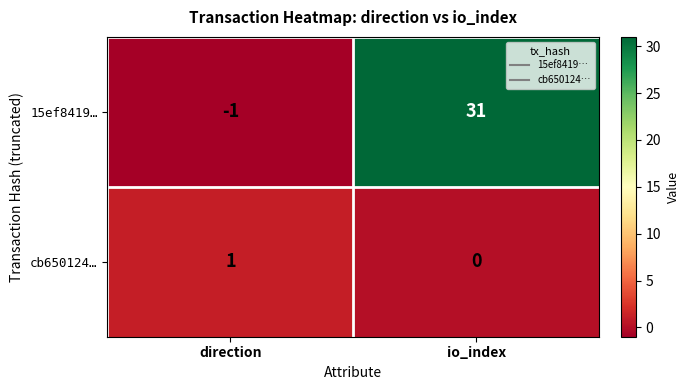

True or false: 15ef8419… has a value of 31 at io_index.

True